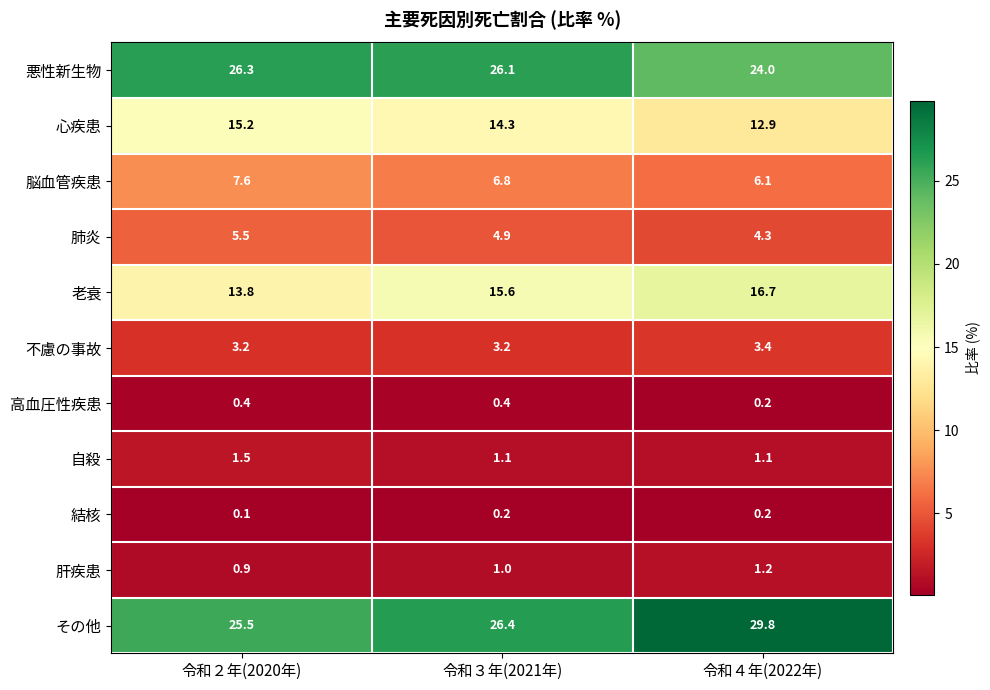

At how many categories does at least one series exceed 25?

3